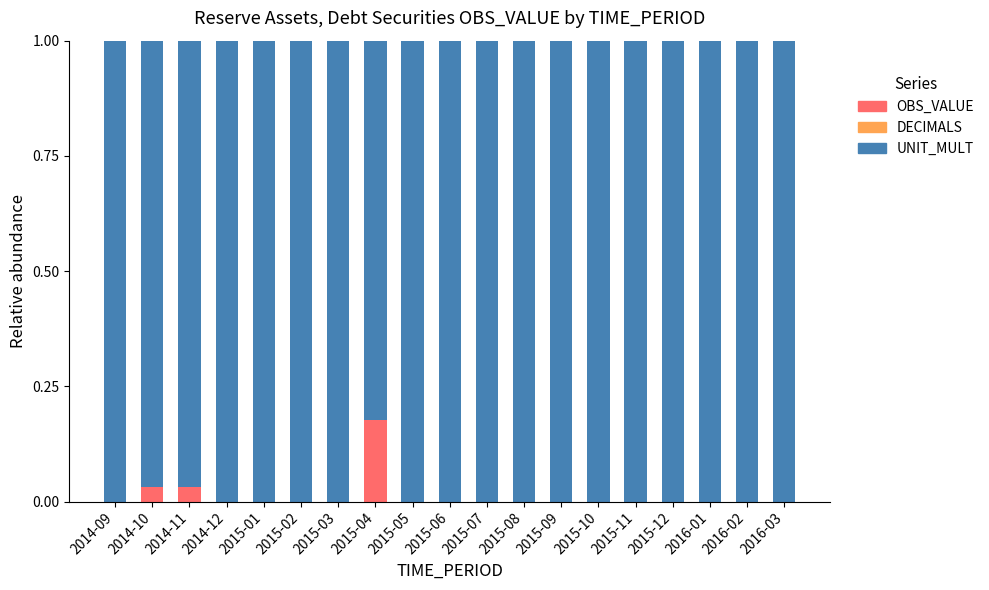

Is it true that OBS_VALUE equals -0.1 at 2015-08?

False